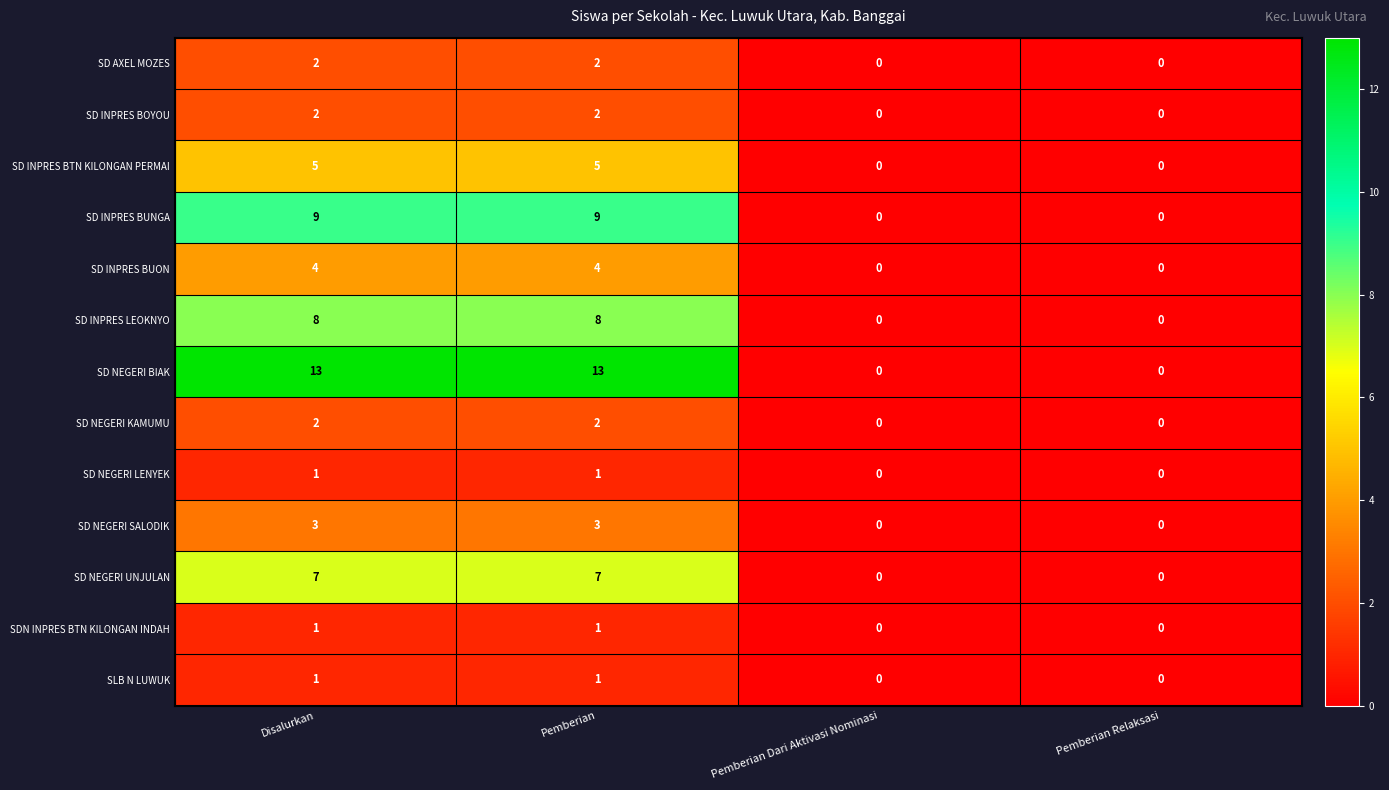

Is the value of SD NEGERI SALODIK at Pemberian greater than the value of SD NEGERI KAMUMU at Pemberian Relaksasi?

Yes